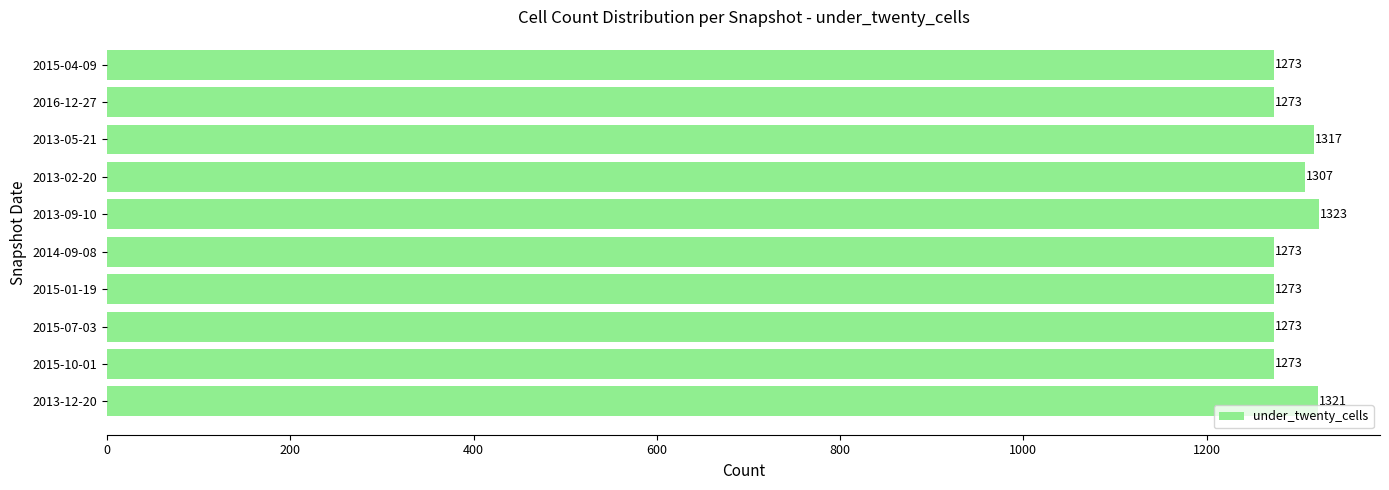

What is the ratio of the value at 2015-10-01 to the value at 2015-07-03?

1.0